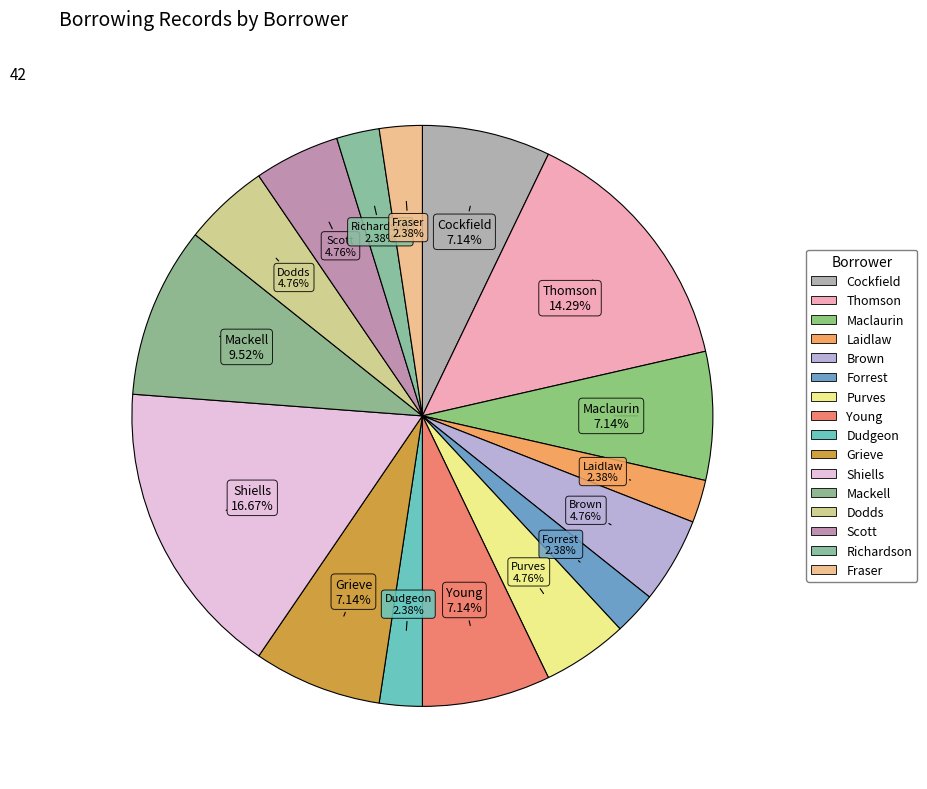

Is Shiells the majority of the pie?

No